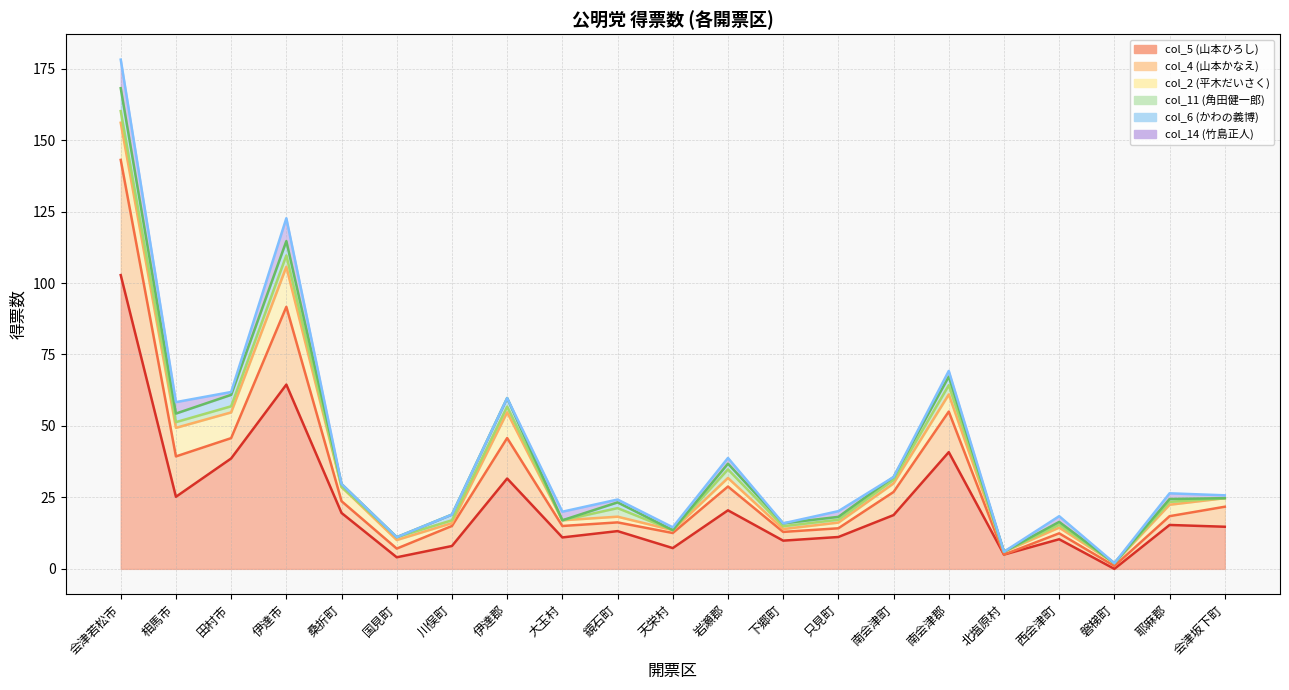

What is the approximate value of col_11 (角田健一郎) at 下郷町?

1.0